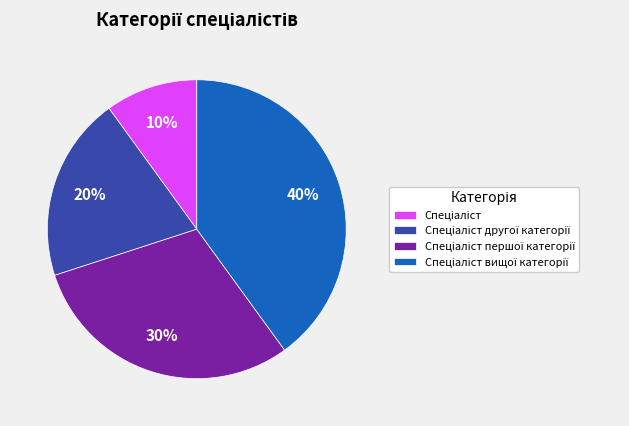

Is there any slice that represents more than half of the pie?

No